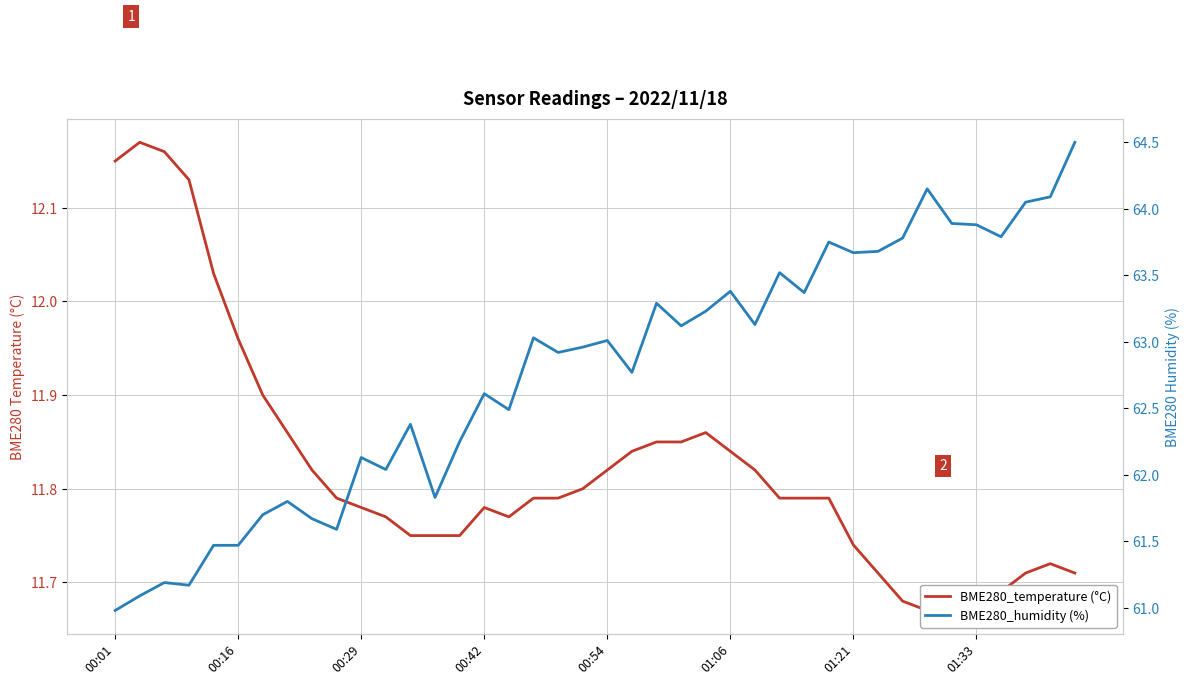

What is the highest value of the BME280_temperature (°C) series?

12.2